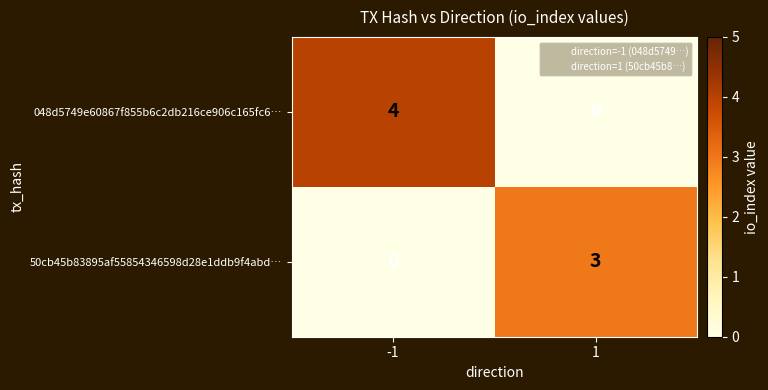

What is the highest value of the 048d5749e60867f855b6c2db216ce906c165fc6… series?

4